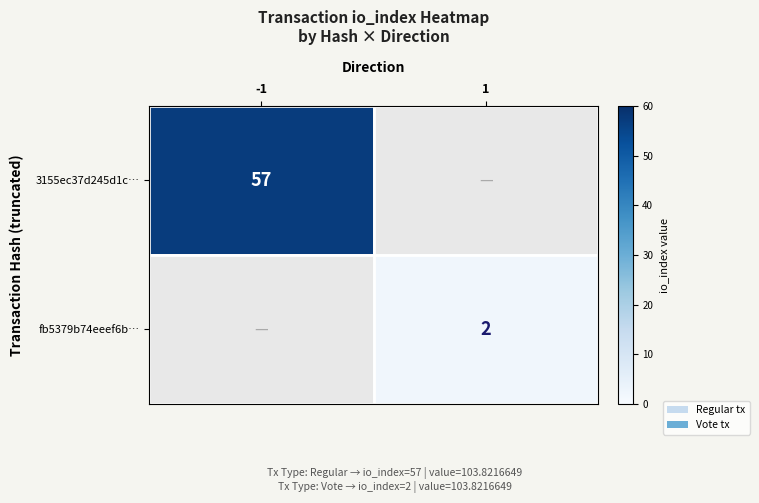

Is it true that fb5379b74eeef6b… equals 1 at 1?

False